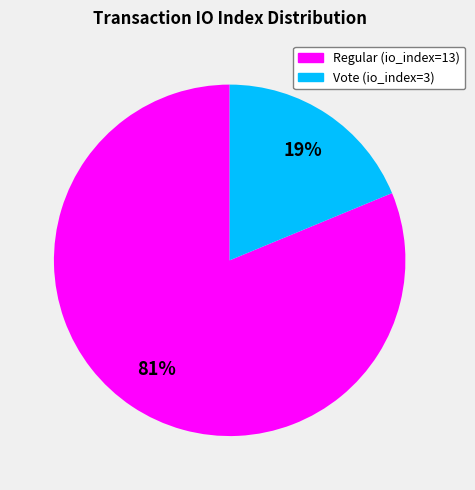

Count the number of slices in the pie.

2